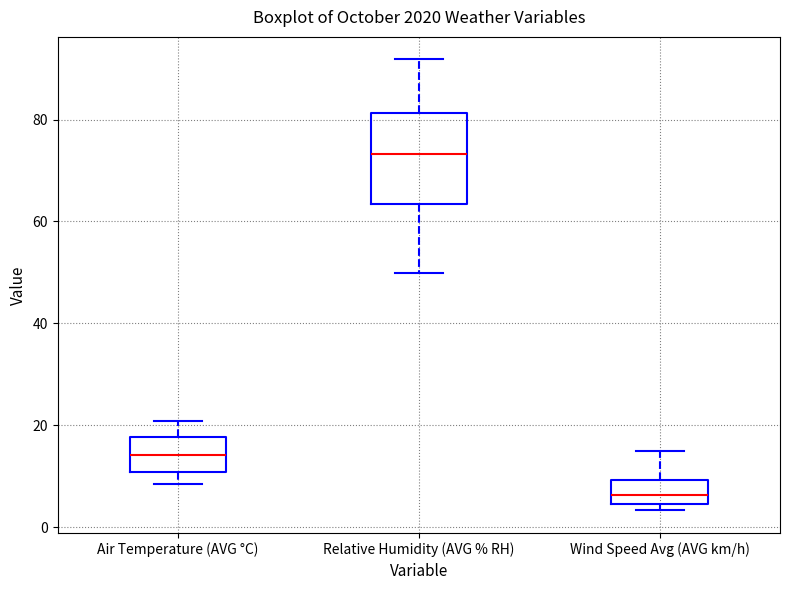

Comparing the boxes themselves (not the whiskers), which one is the tallest?

Relative Humidity (AVG % RH)